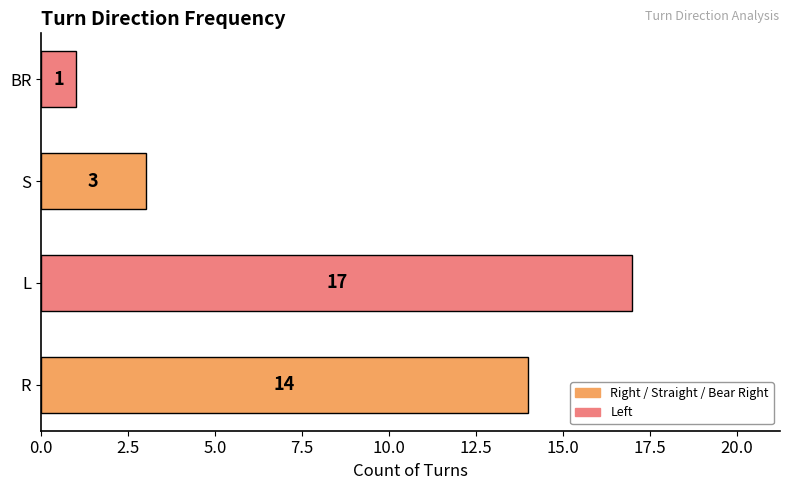

What is the greatest value displayed?

17